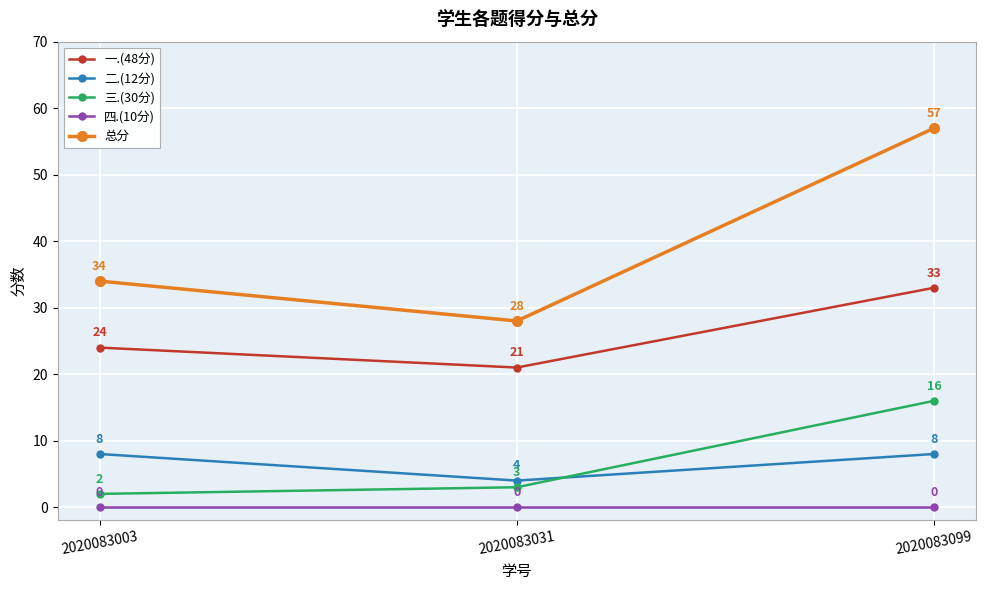

How many lines are shown in the chart?

5